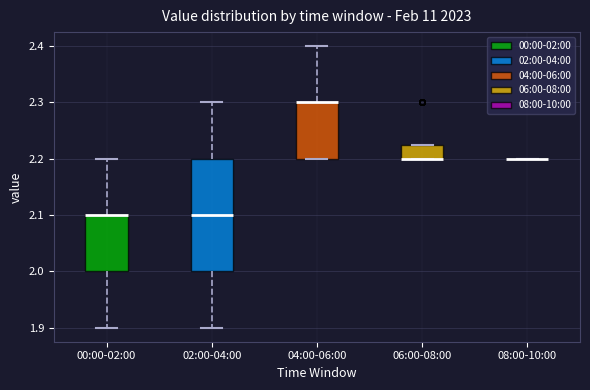

Reading left to right, read every box against the y-axis: the position of its median line, the range the box covers, and the ends of its whiskers. The values are not printed on the chart, so give them approximately, as read against the axis.

00:00-02:00: median 2.10 (drawn on the box's upper edge), box 2.00 to 2.10, whiskers 1.90 to 2.20
02:00-04:00: median 2.10, box 2.00 to 2.20, whiskers 1.90 to 2.30
04:00-06:00: median 2.30 (drawn on the box's upper edge), box 2.20 to 2.30, whiskers 2.20 to 2.40
06:00-08:00: median 2.20 (drawn on the box's lower edge), box 2.20 to 2.23, whiskers 2.20 to 2.23
08:00-10:00: box collapsed to a line at 2.20, whiskers 2.20 to 2.20